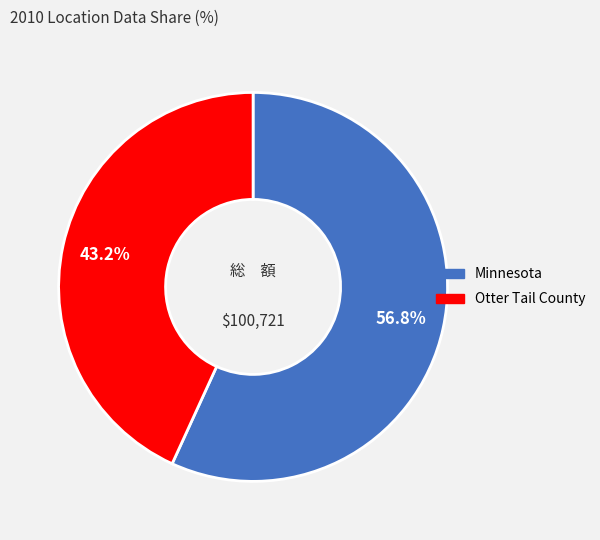

What percentage is the Minnesota slice, to the nearest percent?

57%